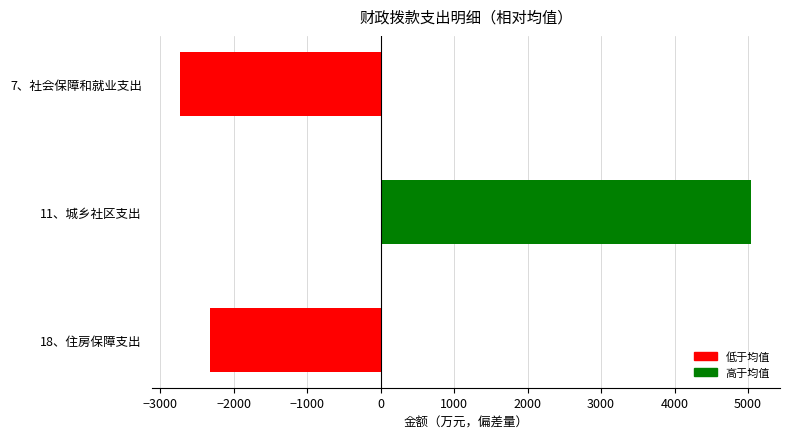

Rank the categories by value from lowest to highest.

7、社会保障和就业支出, 18、住房保障支出, 11、城乡社区支出